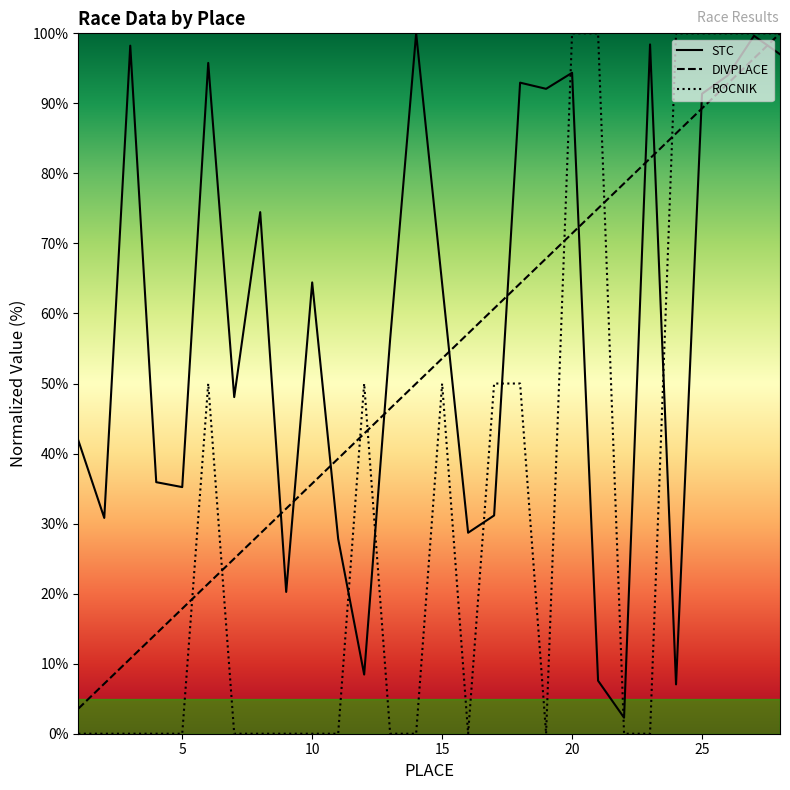

How many lines are shown in the chart?

3